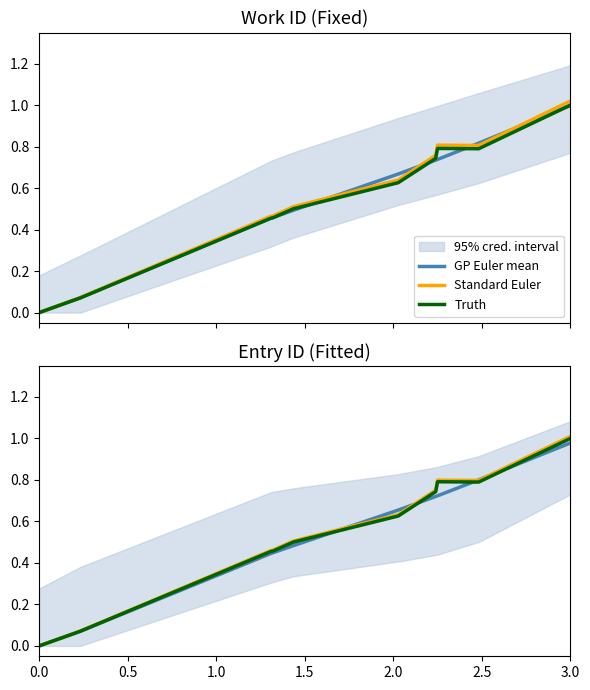

At how many categories does at least one series exceed 0?

9